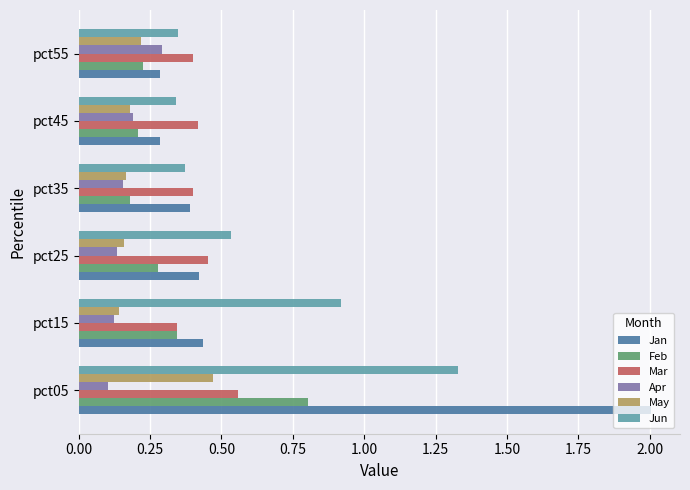

What is the maximum value shown in the chart?

2.0